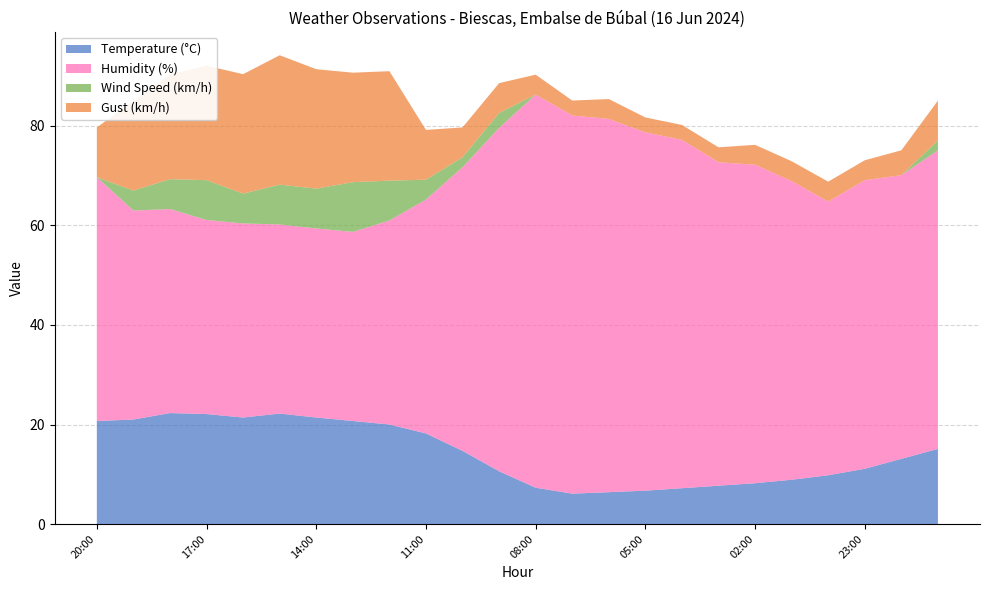

Reading left to right, extract all data points from this chart.

Temperature (°C): 20:00=20.7	19:00=21.0	18:00=22.3	17:00=22.1	16:00=21.4	15:00=22.2	14:00=21.4	13:00=20.7	12:00=20.0	11:00=18.2	10:00=14.7	09:00=10.6	08:00=7.3	07:00=6.1	06:00=6.4	05:00=6.7	04:00=7.2	03:00=7.7	02:00=8.2	01:00=8.9	00:00=9.8	23:00=11.1	22:00=13.1	21:00=15.1
Humidity (%): 20:00=49.0	19:00=42.0	18:00=41.0	17:00=39.0	16:00=39.0	15:00=38.0	14:00=38.0	13:00=38.0	12:00=41.0	11:00=47.0	10:00=57.0	09:00=69.0	08:00=79.0	07:00=76.0	06:00=75.0	05:00=72.0	04:00=70.0	03:00=65.0	02:00=64.0	01:00=60.0	00:00=55.0	23:00=58.0	22:00=57.0	21:00=60.0
Wind Speed (km/h): 20:00=0.0	19:00=4.0	18:00=6.0	17:00=8.0	16:00=6.0	15:00=8.0	14:00=8.0	13:00=10.0	12:00=8.0	11:00=4.0	10:00=2.0	09:00=3.0	08:00=0.0	07:00=0.0	06:00=0.0	05:00=0.0	04:00=0.0	03:00=0.0	02:00=0.0	01:00=0.0	00:00=0.0	23:00=0.0	22:00=0.0	21:00=2.0
Gust (km/h): 20:00=10.0	19:00=18.0	18:00=21.0	17:00=23.0	16:00=24.0	15:00=26.0	14:00=24.0	13:00=22.0	12:00=22.0	11:00=10.0	10:00=6.0	09:00=6.0	08:00=4.0	07:00=3.0	06:00=4.0	05:00=3.0	04:00=3.0	03:00=3.0	02:00=4.0	01:00=4.0	00:00=4.0	23:00=4.0	22:00=5.0	21:00=8.0